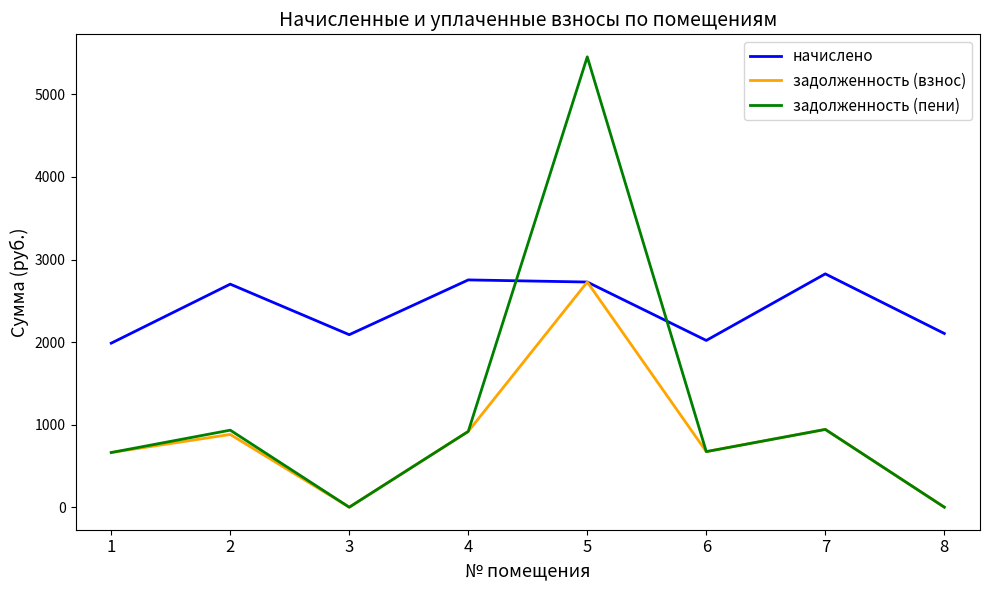

List the series in order of their peak value, lowest first.

задолженность (взнос), начислено, задолженность (пени)